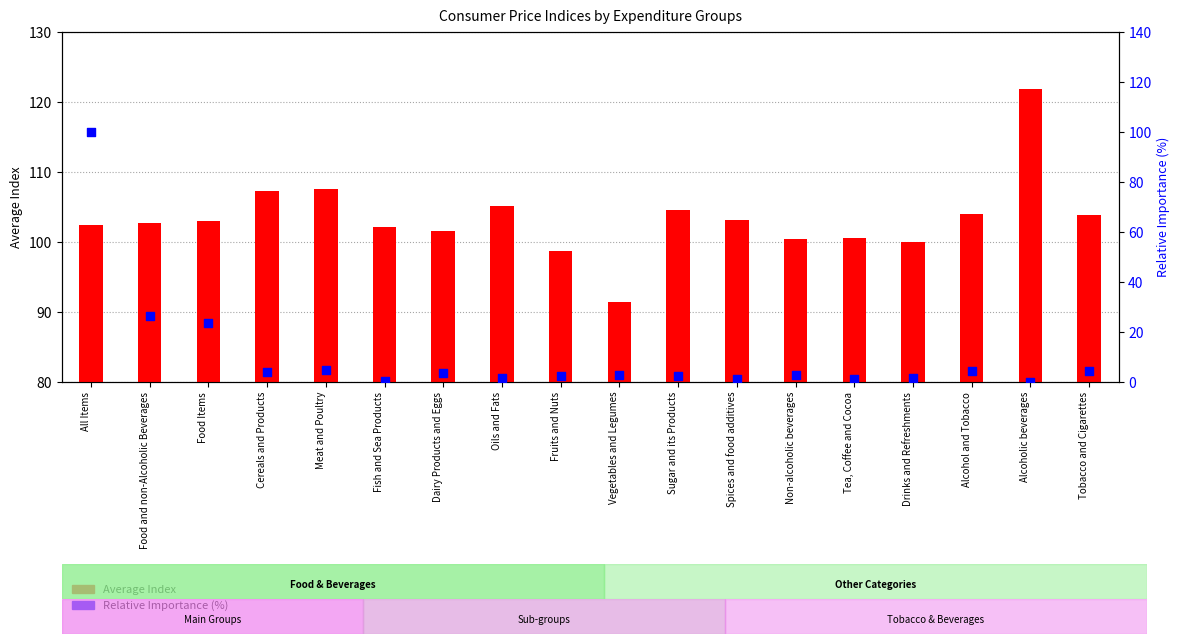

Which series contains the lowest Y value?

Relative Imp.